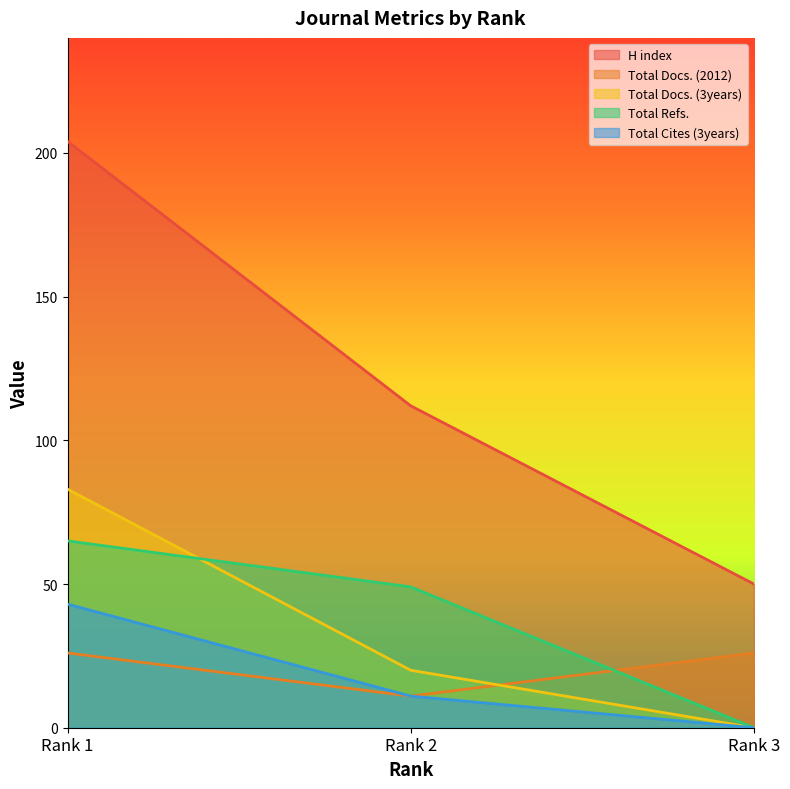

Does the chart have visible grid lines?

No